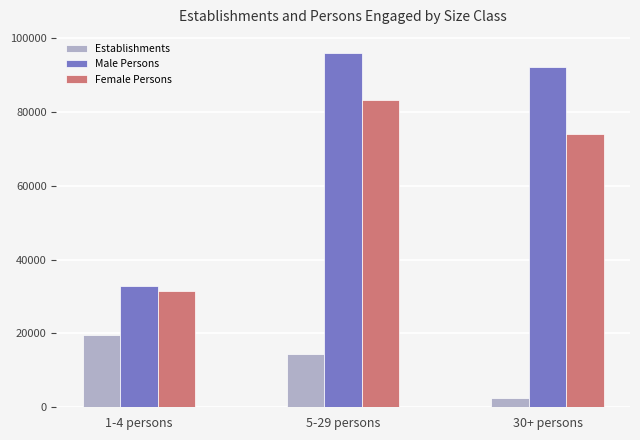

What is the value of the Establishments bar at the 1st from the left?

19506